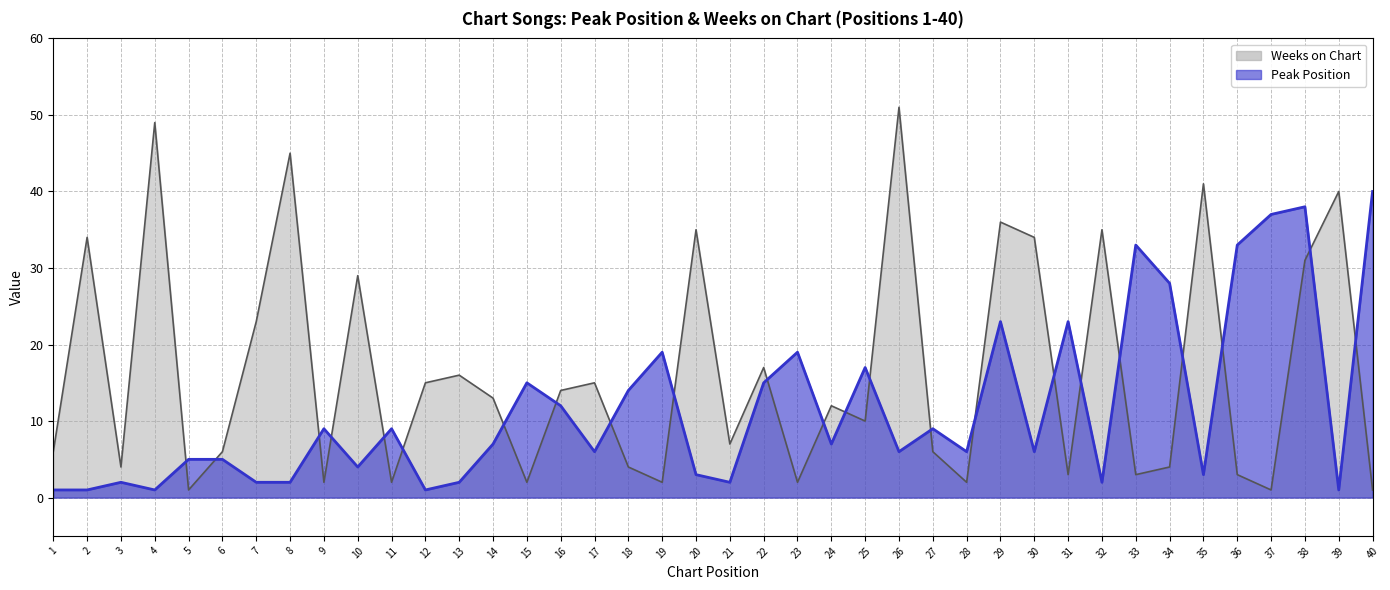

Count the number of categories in the chart.

40